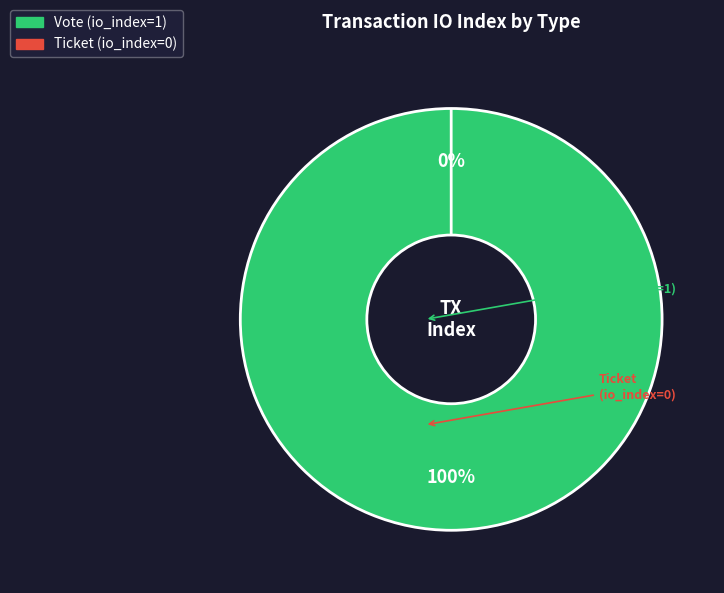

How many segments does this pie chart have?

2